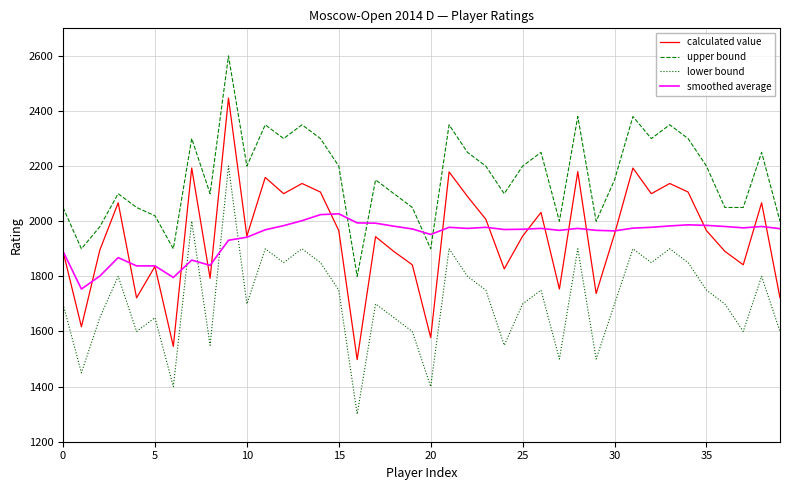

Which series has the largest range (max minus min)?

calculated value